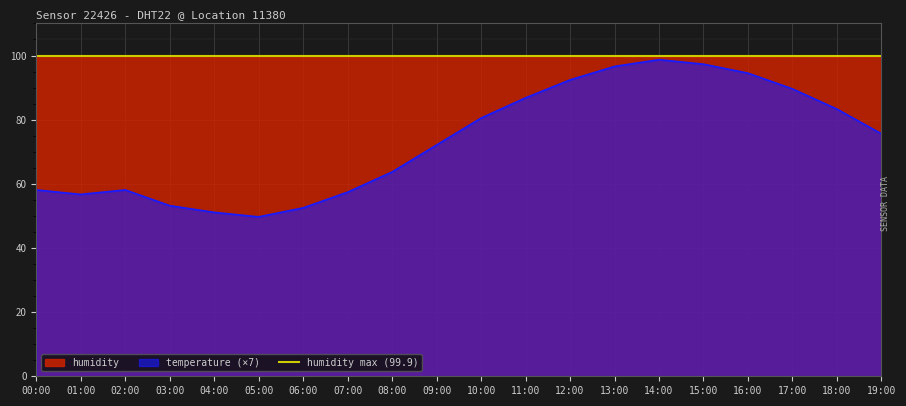

Which category has the lowest value in the temperature series?

05:00